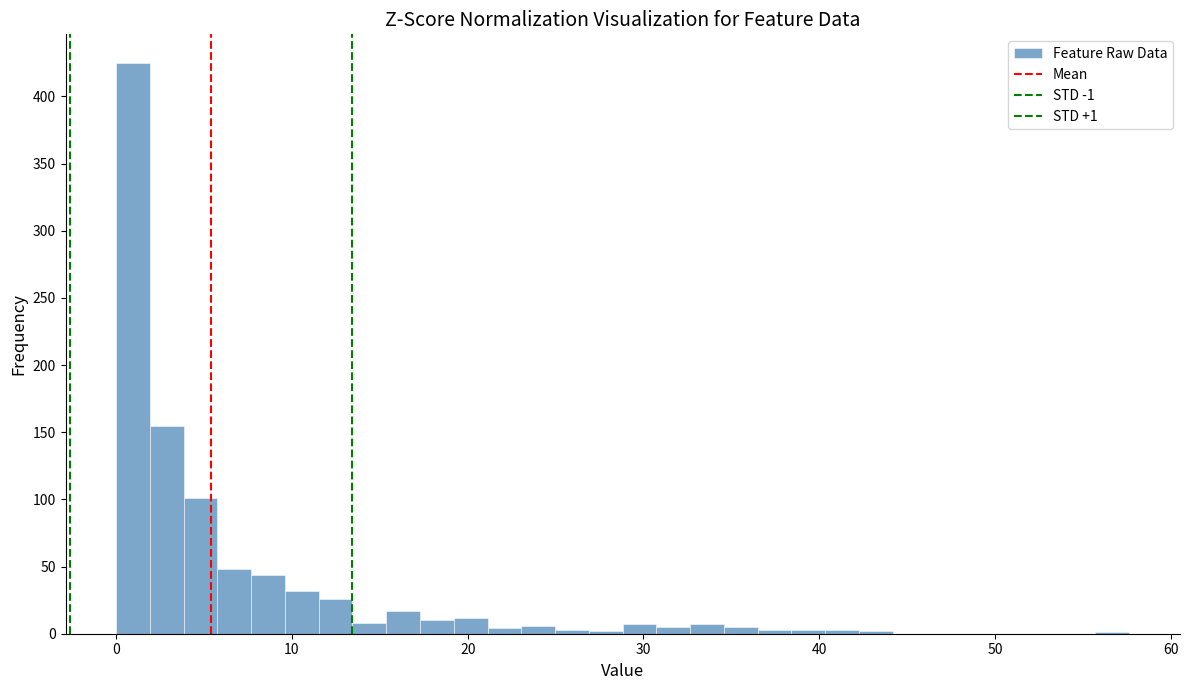

Read against the x-axis, roughly where is the centre of the tallest bar?

1